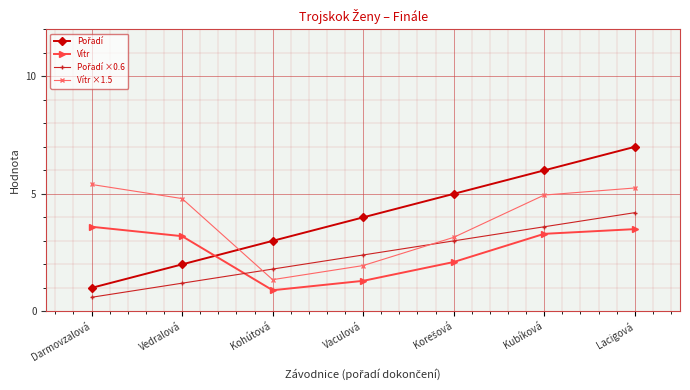

The Vítr series shows 1.3 at Vaculová. True or false?

True